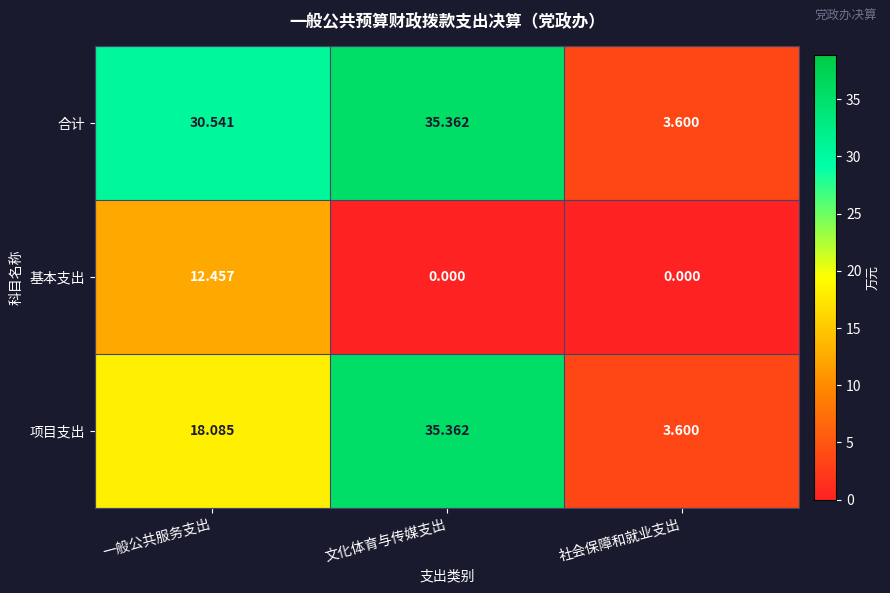

List the series in order of their overall mean, lowest first.

基本支出, 项目支出, 合计